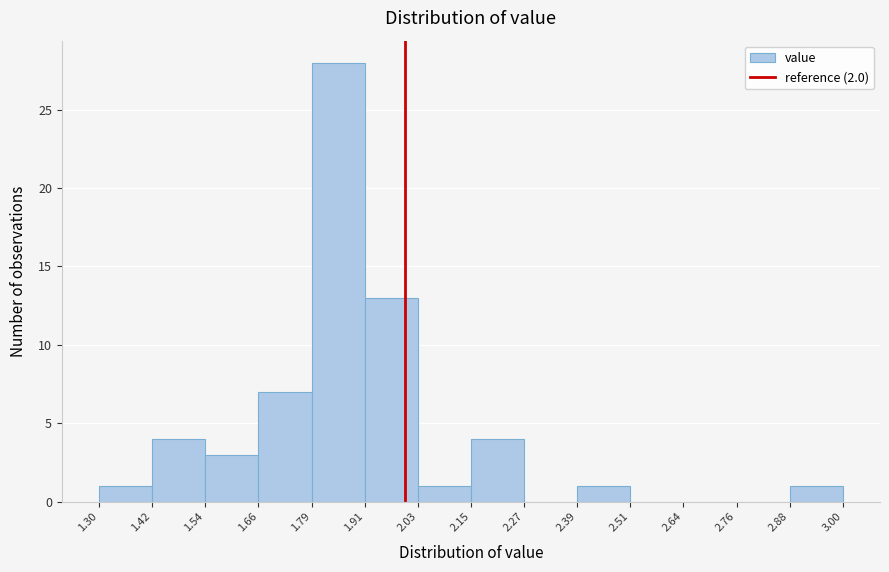

Which range on the x-axis has the tallest bar?

1.79 to 1.91